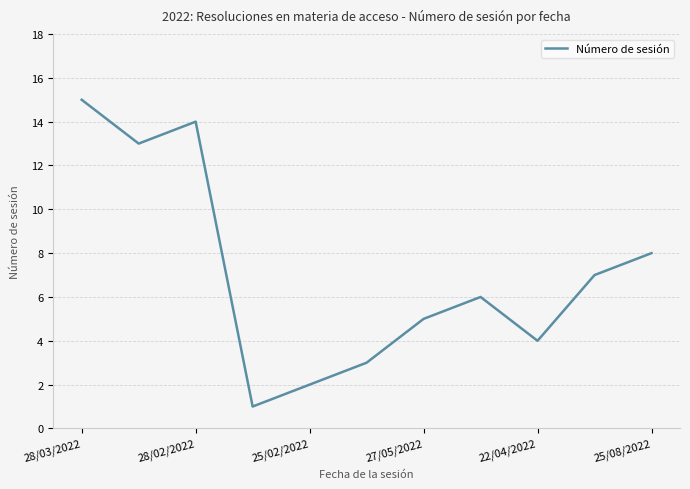

What is the maximum value shown in the chart?

15